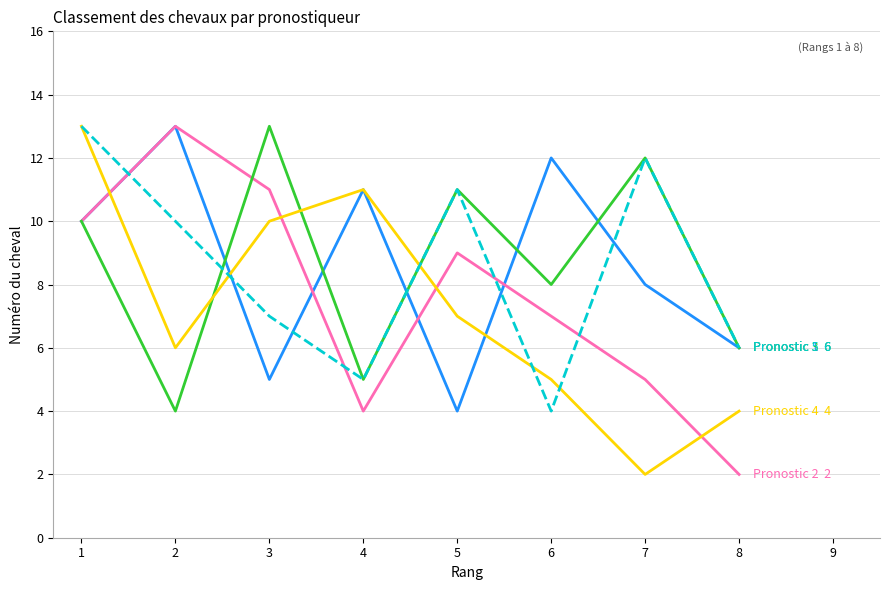

What is the maximum value shown in the chart?

13